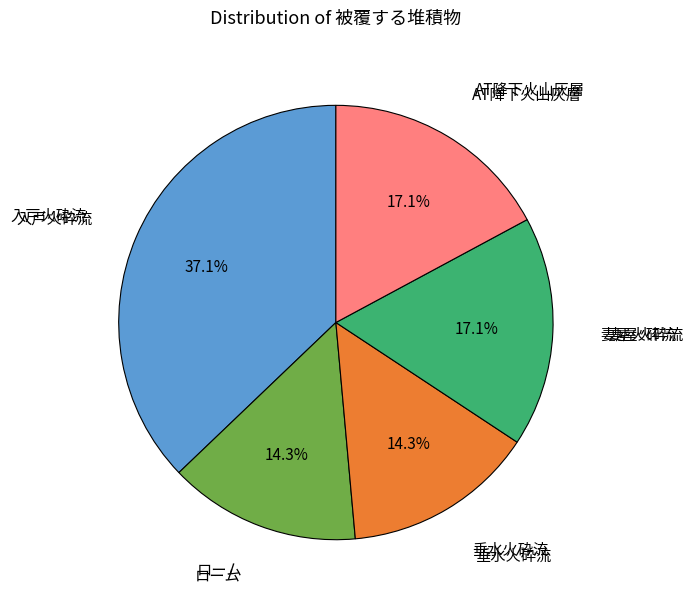

Is there any slice that represents more than half of the pie?

No